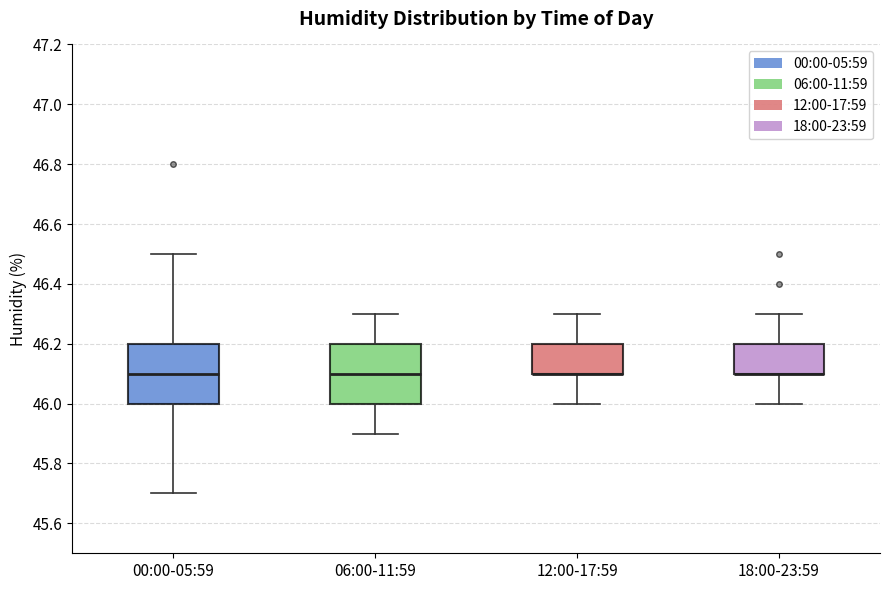

Reading left to right, transcribe this box plot: for each box, give where its median line is, the range the box spans, and where its two whiskers end, as read against the y-axis. The values are not printed on the chart, so give them approximately, as read against the axis.

00:00-05:59: median 46.1, box 46.0 to 46.2, whiskers 45.7 to 46.5
06:00-11:59: median 46.1, box 46.0 to 46.2, whiskers 45.9 to 46.3
12:00-17:59: median 46.1 (drawn on the box's lower edge), box 46.1 to 46.2, whiskers 46.0 to 46.3
18:00-23:59: median 46.1 (drawn on the box's lower edge), box 46.1 to 46.2, whiskers 46.0 to 46.3